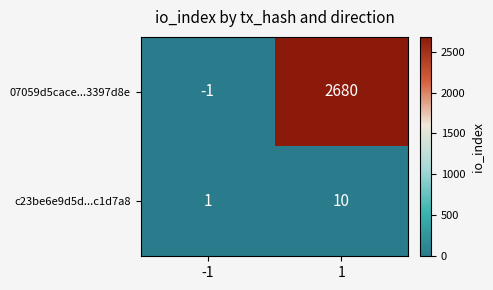

Reading left to right, extract all data points from this chart.

07059d5cace...3397d8e: -1=-1	1=2680
c23be6e9d5d...c1d7a8: -1=1	1=10